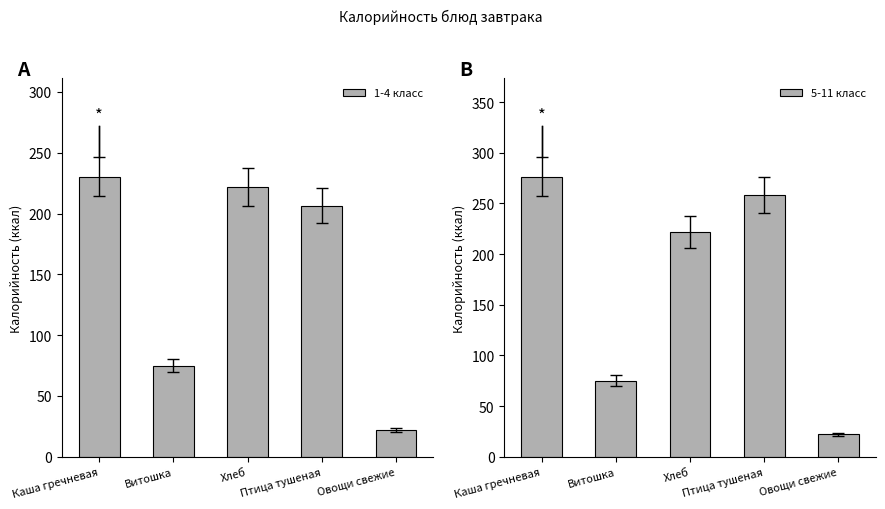

Reading left to right, transcribe all the data shown in this chart.

1-4 класс: Каша гречневая=230.4	Витошка=75.0	Хлеб=222.0	Птица тушеная=206.6	Овощи свежие=22.0
5-11 класс: Каша гречневая=276.5	Витошка=75.0	Хлеб=222.0	Птица тушеная=258.3	Овощи свежие=22.0